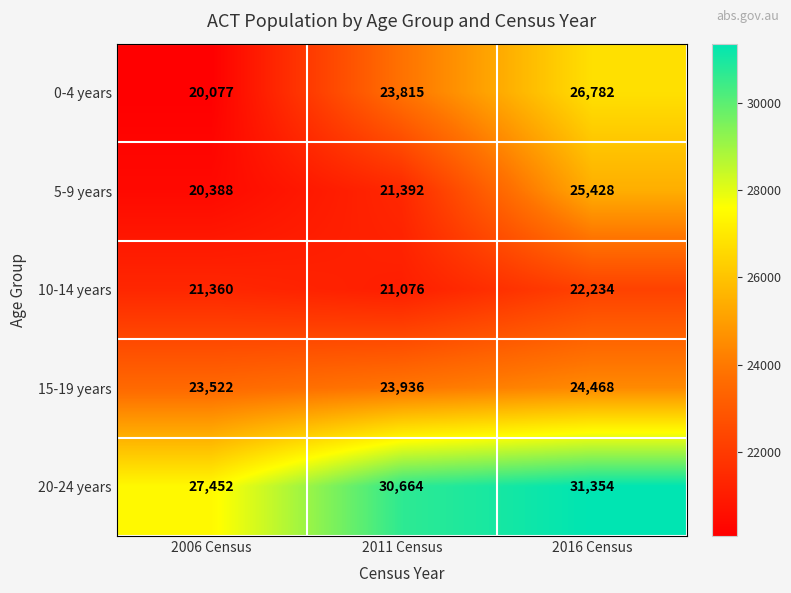

Between 2006 Census and 2016 Census, which series saw the biggest shift?

0-4 years